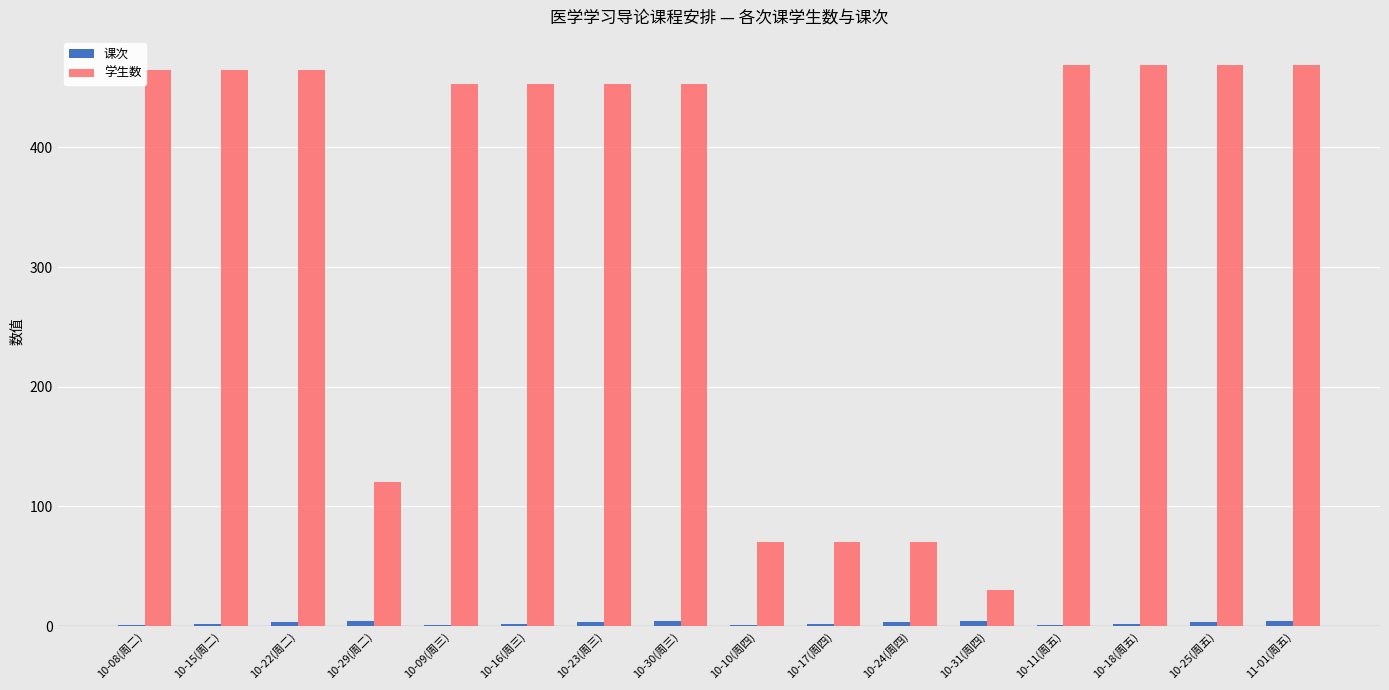

What is the greatest value displayed?

469